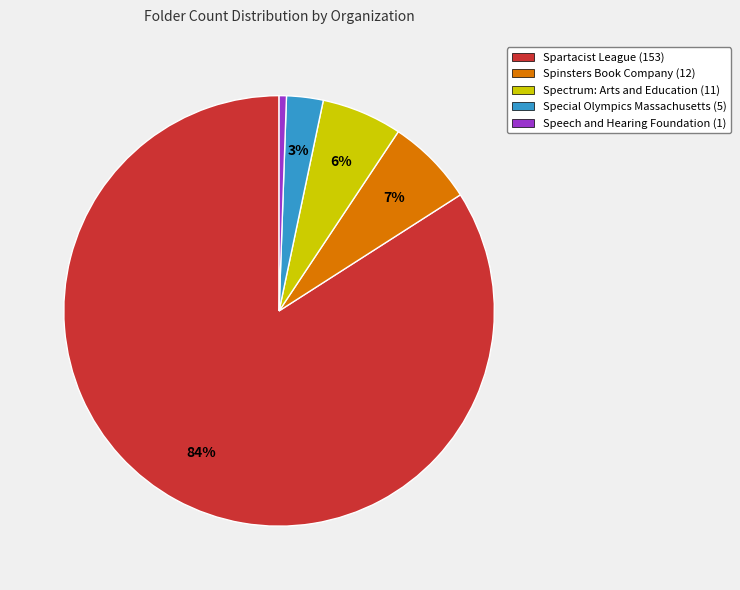

Combined, do Spectrum: Arts and Education (11) and Special Olympics Massachusetts (5) account for over 50%?

No